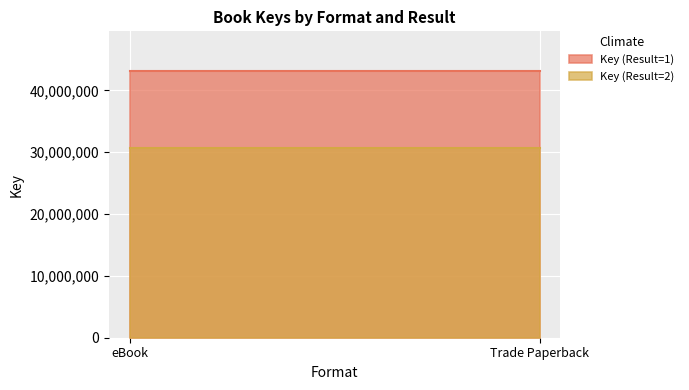

What is the label of the 2nd point from the right?

eBook